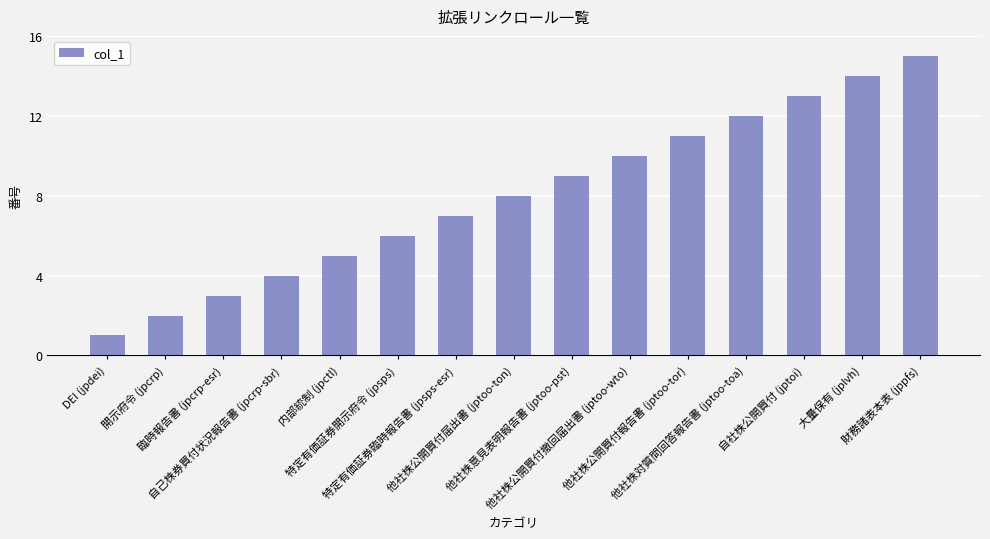

Approximately how many times larger is the value at DEI (jpdei) compared to 他社株対質問回答報告書 (jptoo-toa)?

0.1